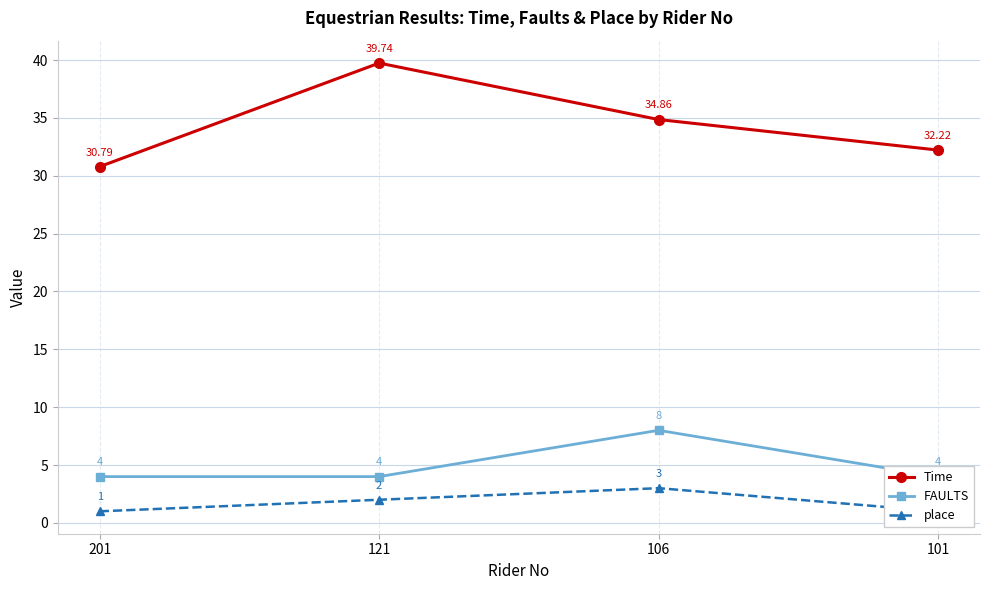

How many lines are shown in the chart?

3